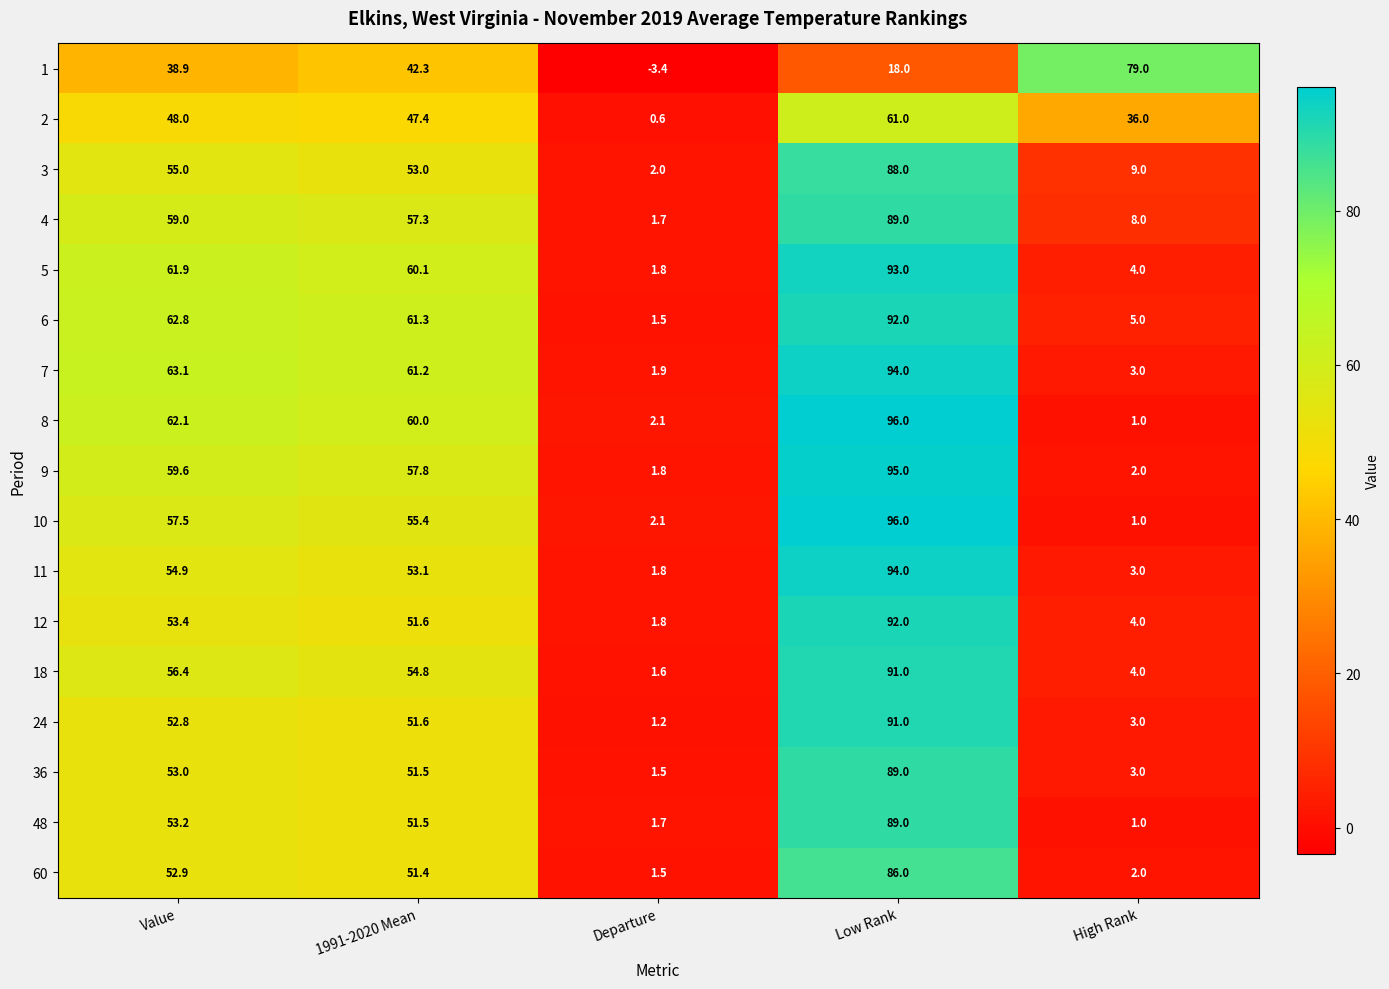

Which category has the lowest value in the 6 series?

Departure